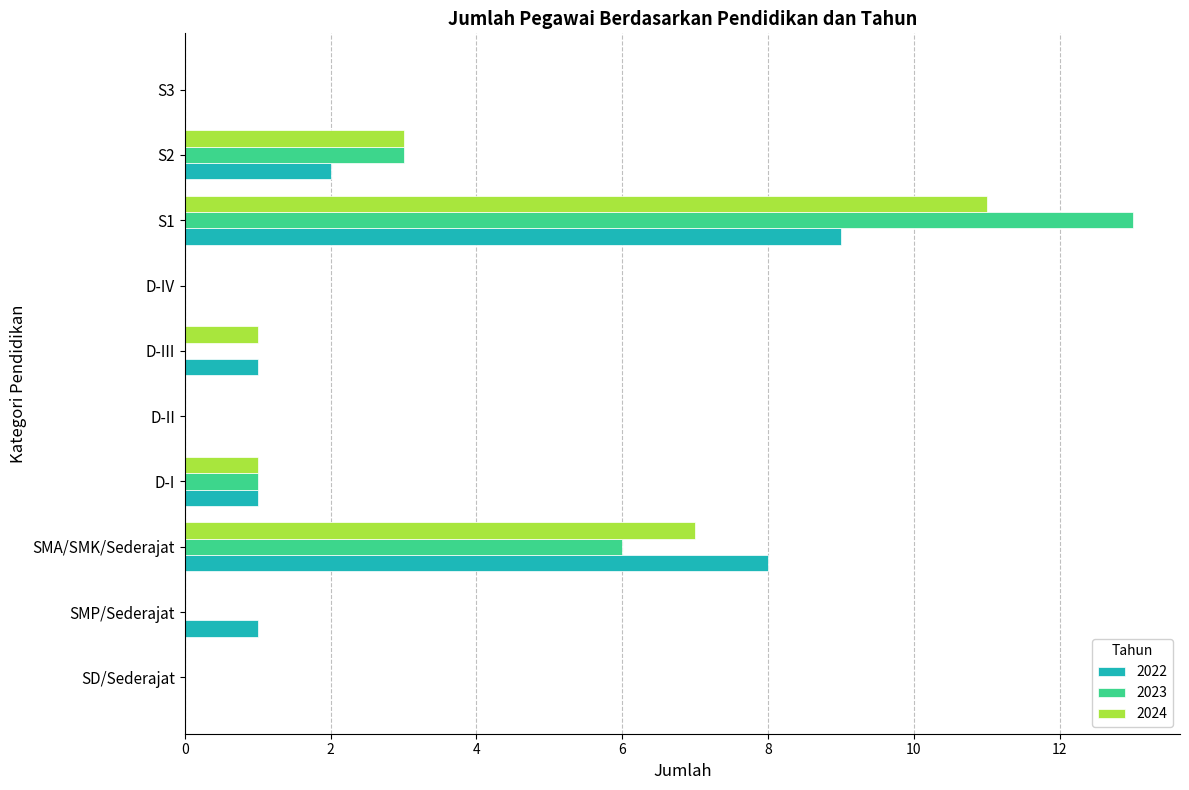

Is the value of 2022 at S2 greater than the value of 2024 at S2?

No